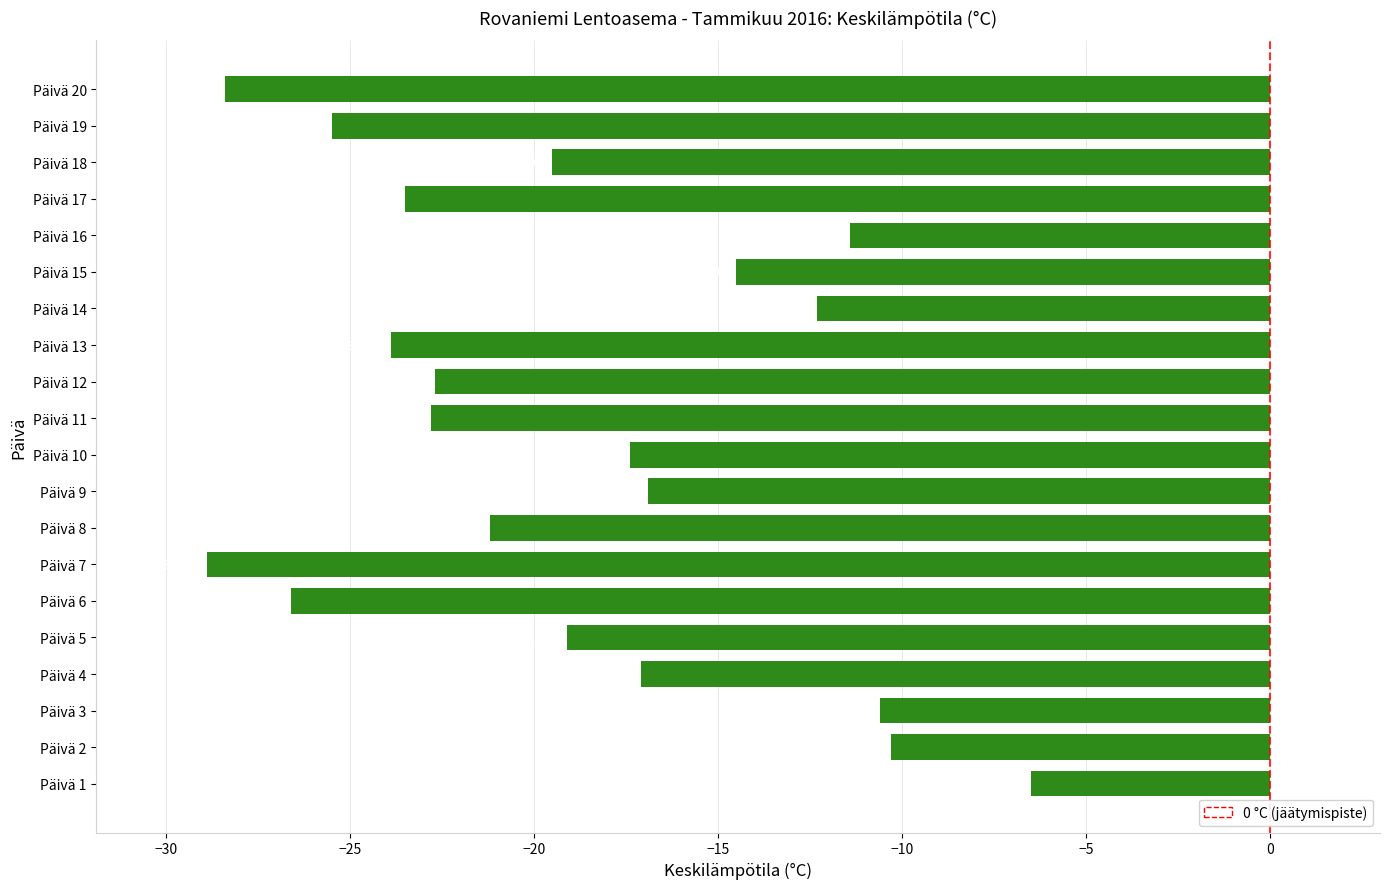

The value at Päivä 8 is -21.2. True or false?

True